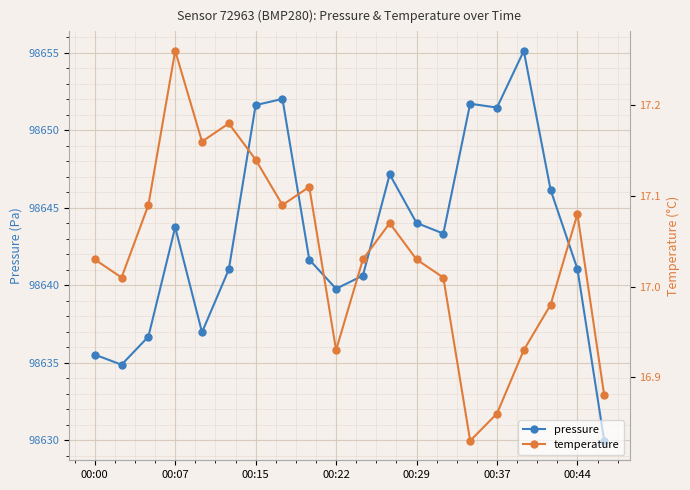

Where is the first local maximum for pressure?

00:07